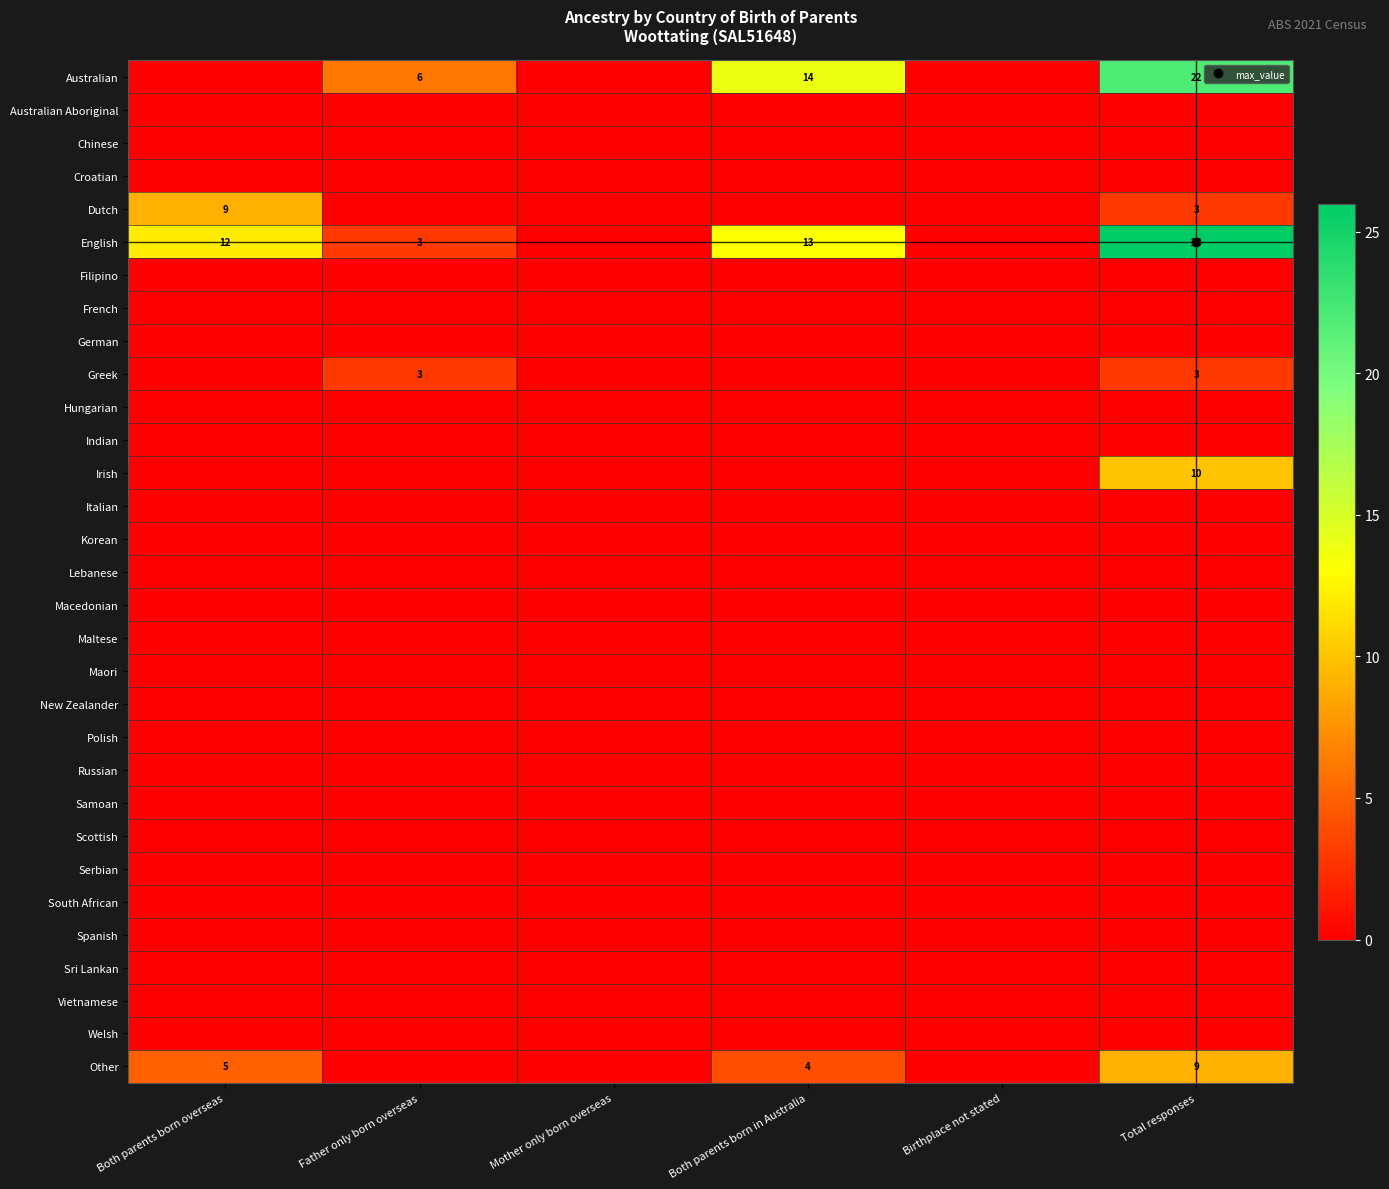

The English series shows 4 at Both parents born in Australia. True or false?

False